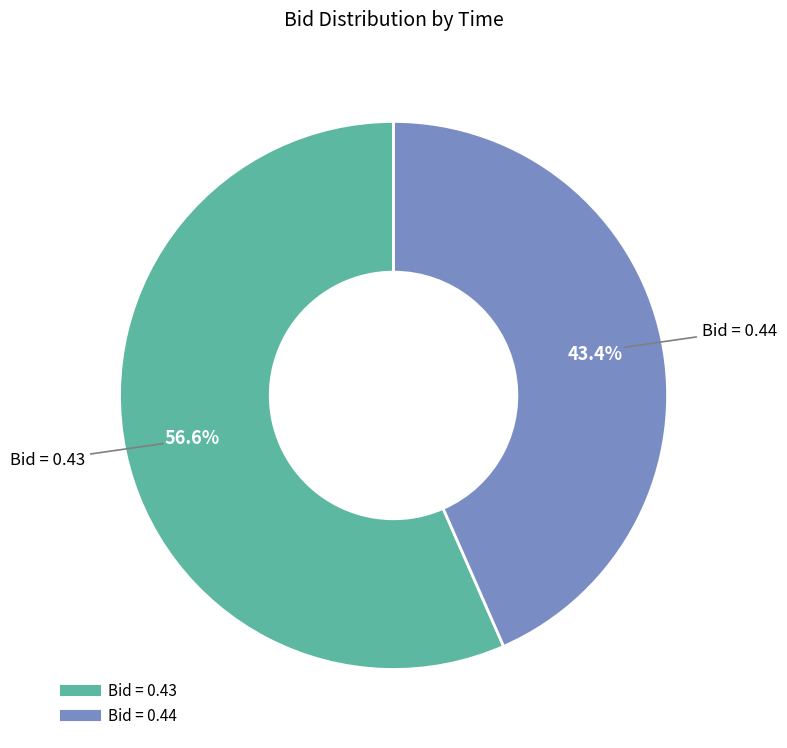

Does any single category account for the majority?

Yes